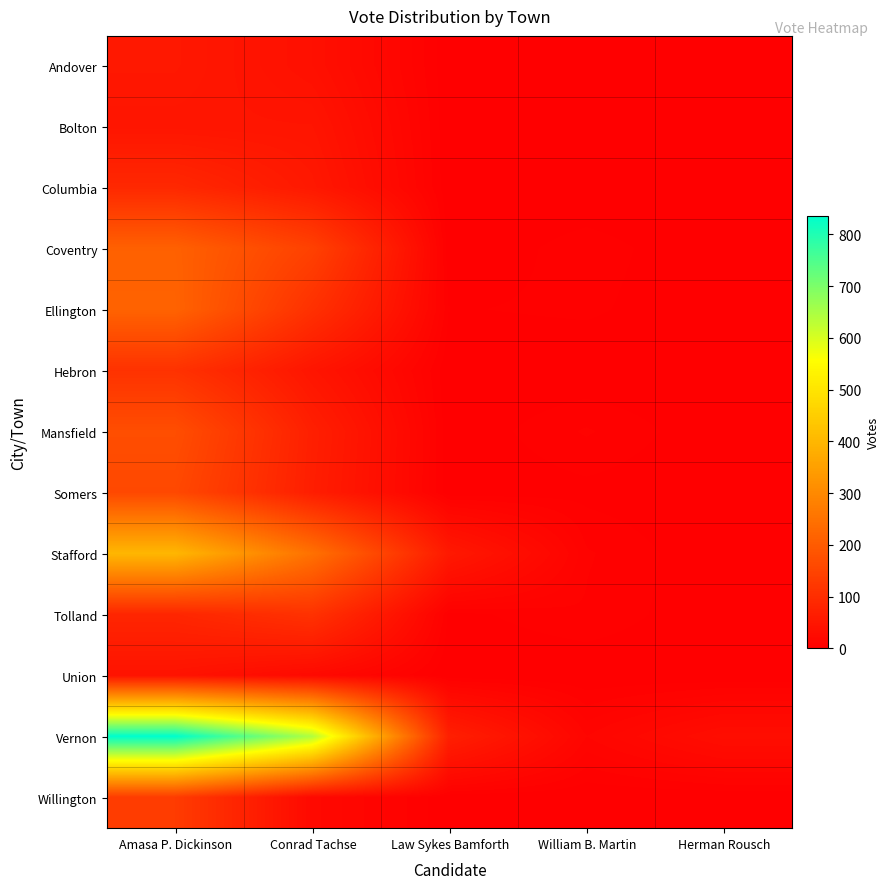

Which series has the largest total across all categories?

Vernon